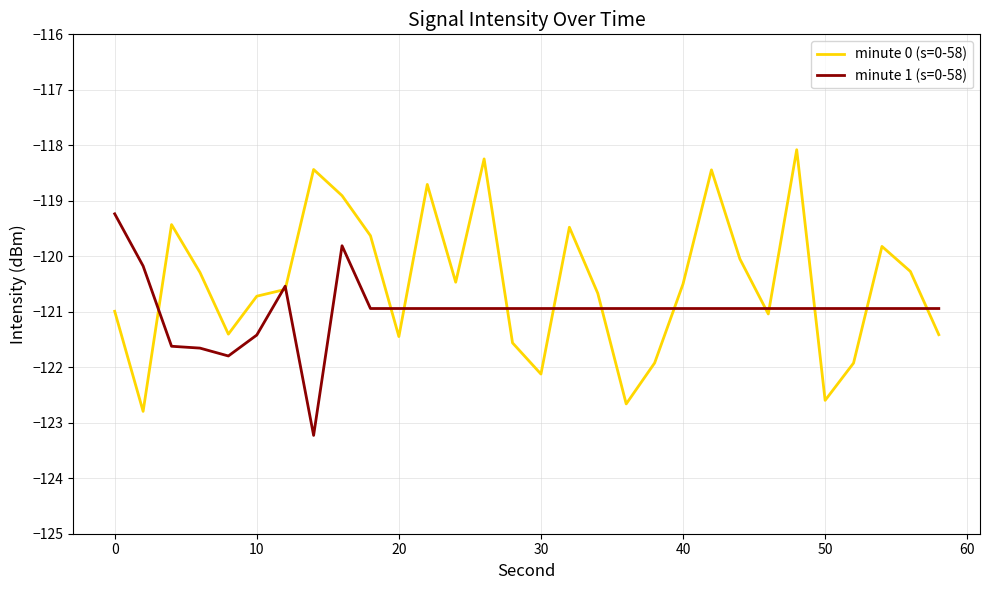

Rank the series by their maximum value, from lowest to highest.

minute 1 (s=0-58), minute 0 (s=0-58)